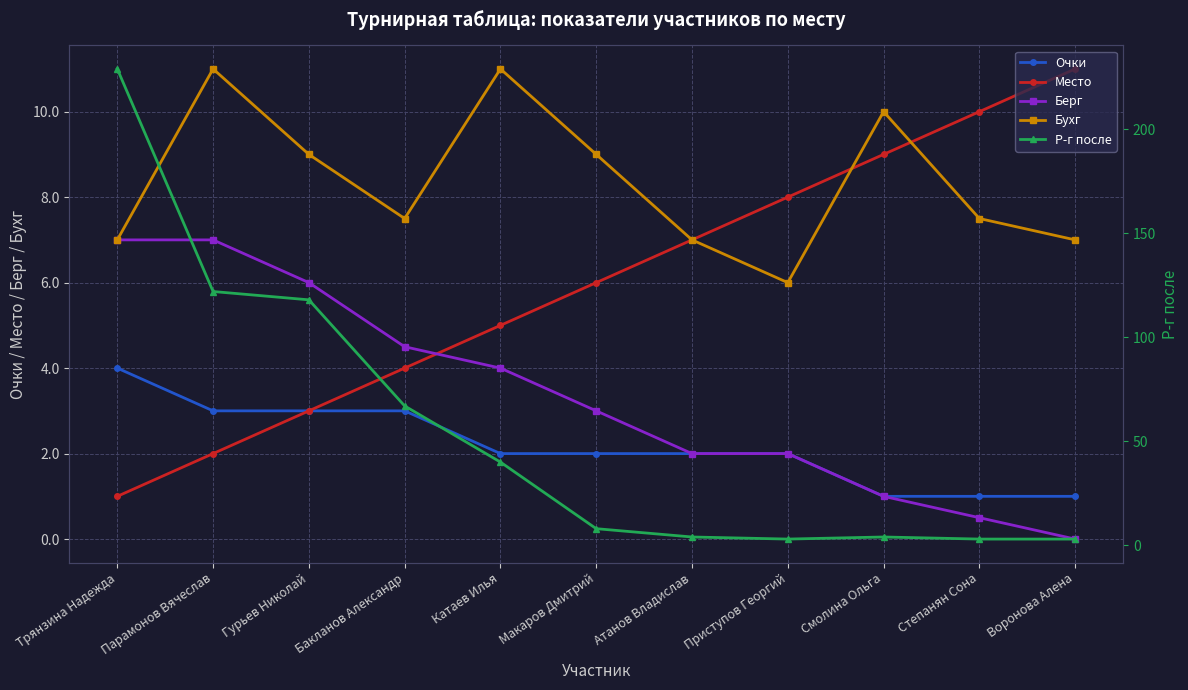

Reading right to left, what are all the values shown in this chart?

Очки: Воронова Алена=1.0	Степанян Сона=1.0	Смолина Ольга=1.0	Приступов Георгий=2.0	Атанов Владислав=2.0	Макаров Дмитрий=2.0	Катаев Илья=2.0	Бакланов Александр=3.0	Гурьев Николай=3.0	Парамонов Вячеслав=3.0	Трянзина Надежда=4.0
Место: Воронова Алена=11.0	Степанян Сона=10.0	Смолина Ольга=9.0	Приступов Георгий=8.0	Атанов Владислав=7.0	Макаров Дмитрий=6.0	Катаев Илья=5.0	Бакланов Александр=4.0	Гурьев Николай=3.0	Парамонов Вячеслав=2.0	Трянзина Надежда=1.0
Берг: Воронова Алена=0.0	Степанян Сона=0.5	Смолина Ольга=1.0	Приступов Георгий=2.0	Атанов Владислав=2.0	Макаров Дмитрий=3.0	Катаев Илья=4.0	Бакланов Александр=4.5	Гурьев Николай=6.0	Парамонов Вячеслав=7.0	Трянзина Надежда=7.0
Бухг: Воронова Алена=7.0	Степанян Сона=7.5	Смолина Ольга=10.0	Приступов Георгий=6.0	Атанов Владислав=7.0	Макаров Дмитрий=9.0	Катаев Илья=11.0	Бакланов Александр=7.5	Гурьев Николай=9.0	Парамонов Вячеслав=11.0	Трянзина Надежда=7.0
Р-г после: Воронова Алена=3.0	Степанян Сона=3.0	Смолина Ольга=4.0	Приступов Георгий=3.0	Атанов Владислав=4.0	Макаров Дмитрий=8.0	Катаев Илья=40.0	Бакланов Александр=67.0	Гурьев Николай=118.0	Парамонов Вячеслав=122.0	Трянзина Надежда=229.0